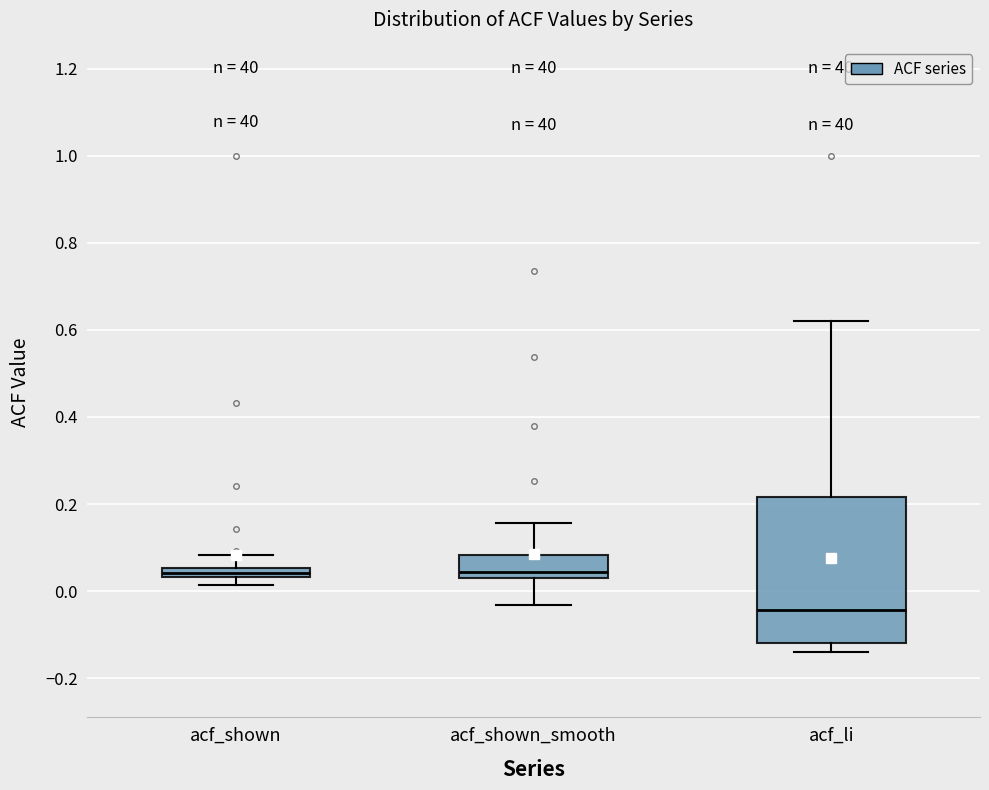

Comparing the boxes themselves (not the whiskers), which one is the tallest?

acf_li